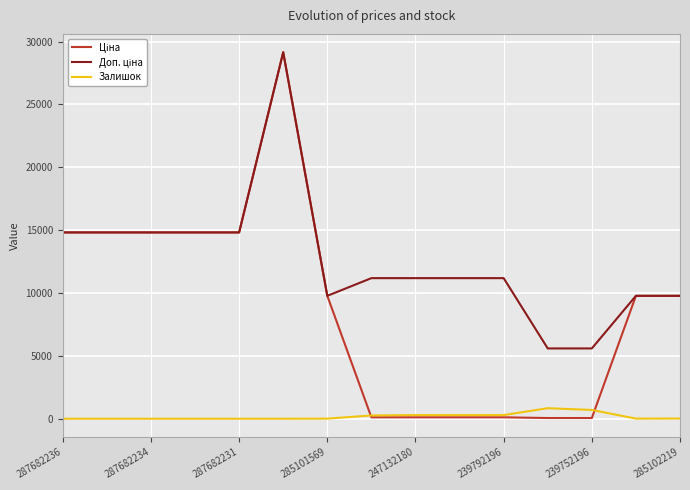

What is the greatest value displayed?

29152.3